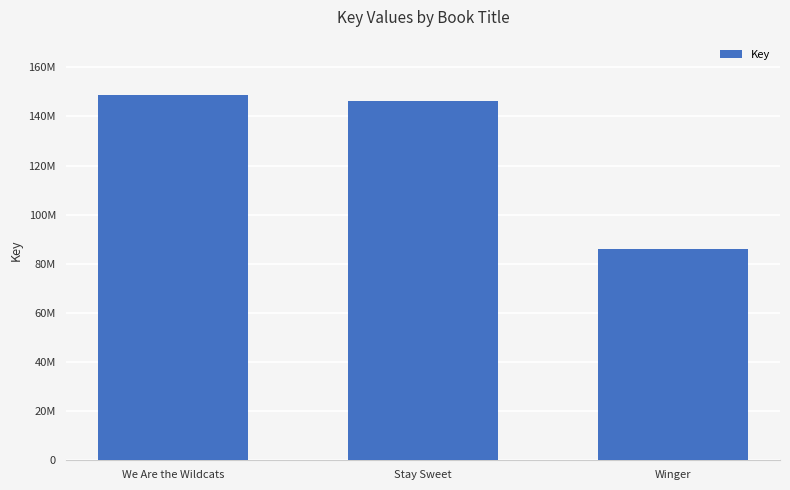

Reading right to left, transcribe all the data shown in this chart.

Winger=85999349	Stay Sweet=146082338	We Are the Wildcats=148898772